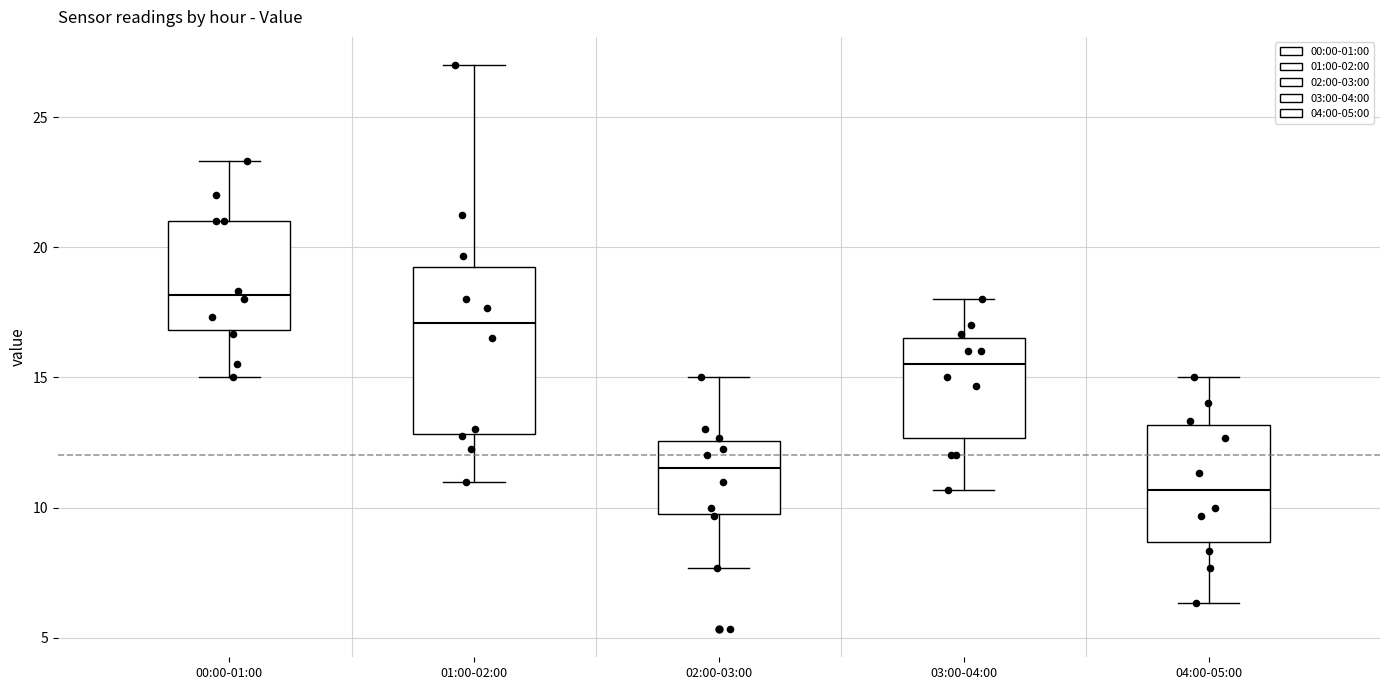

Which box has the highest median line?

00:00-01:00